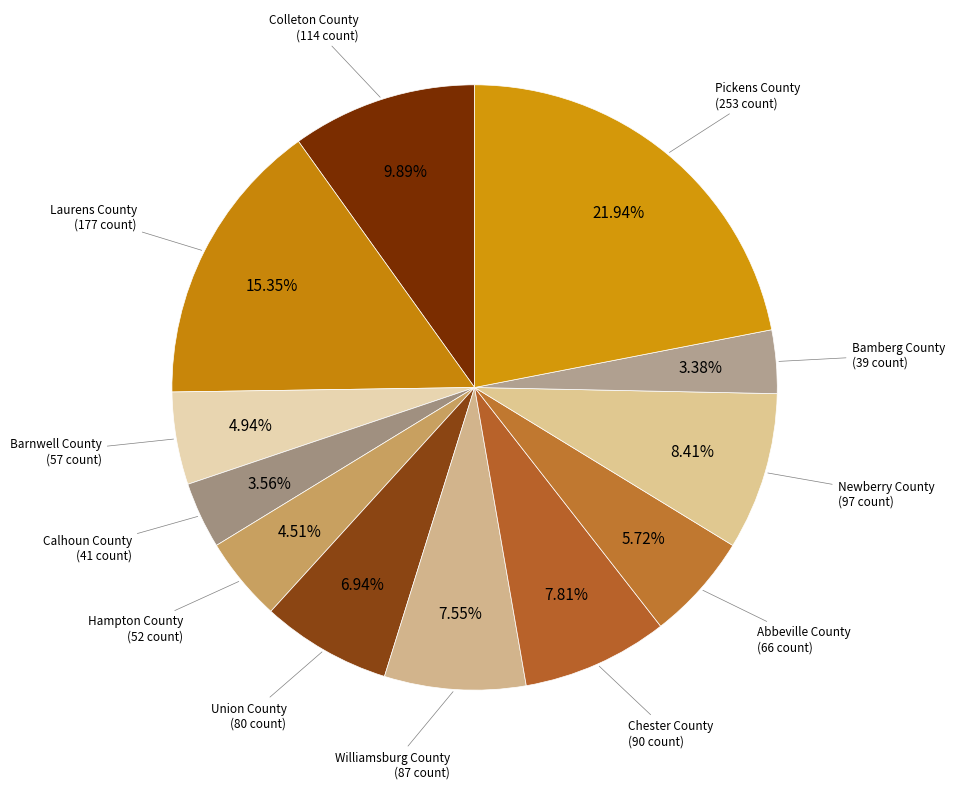

How many segments does this pie chart have?

12